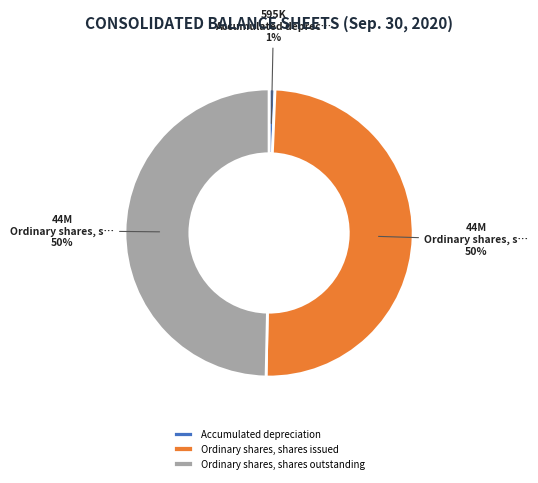

Is it true that Ordinary shares, shares outstanding is 58% of the pie?

False